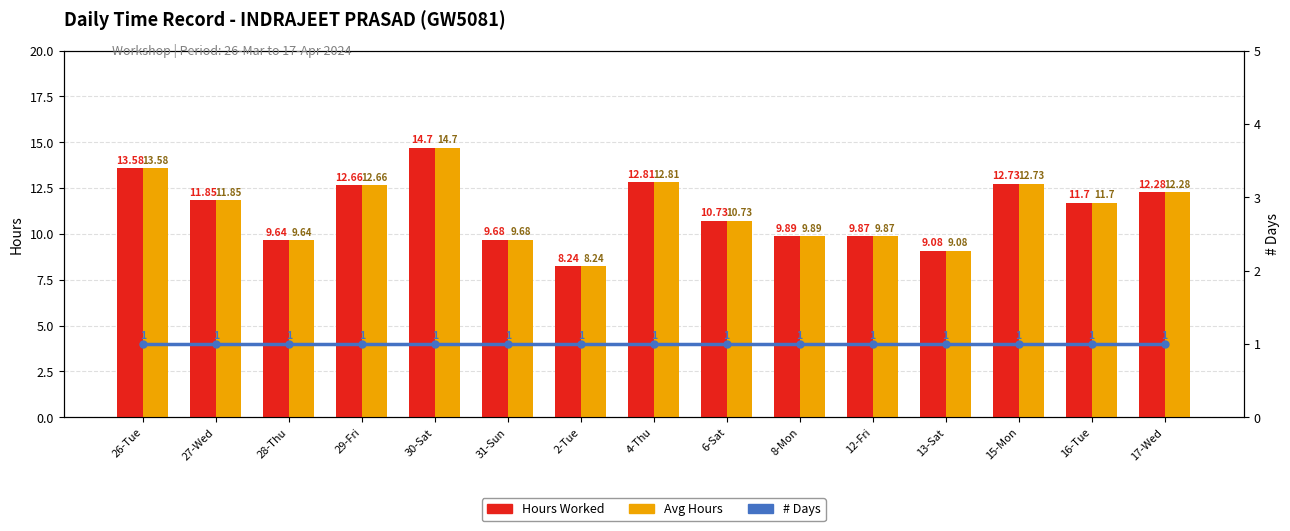

How many values in the Hours Worked series are below 11?

7